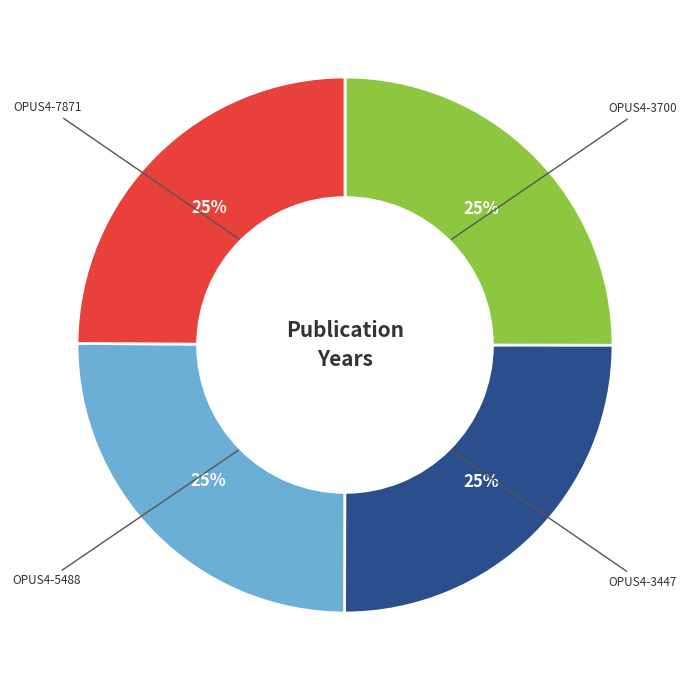

To the nearest percent, what portion does OPUS4-5488 represent?

25%